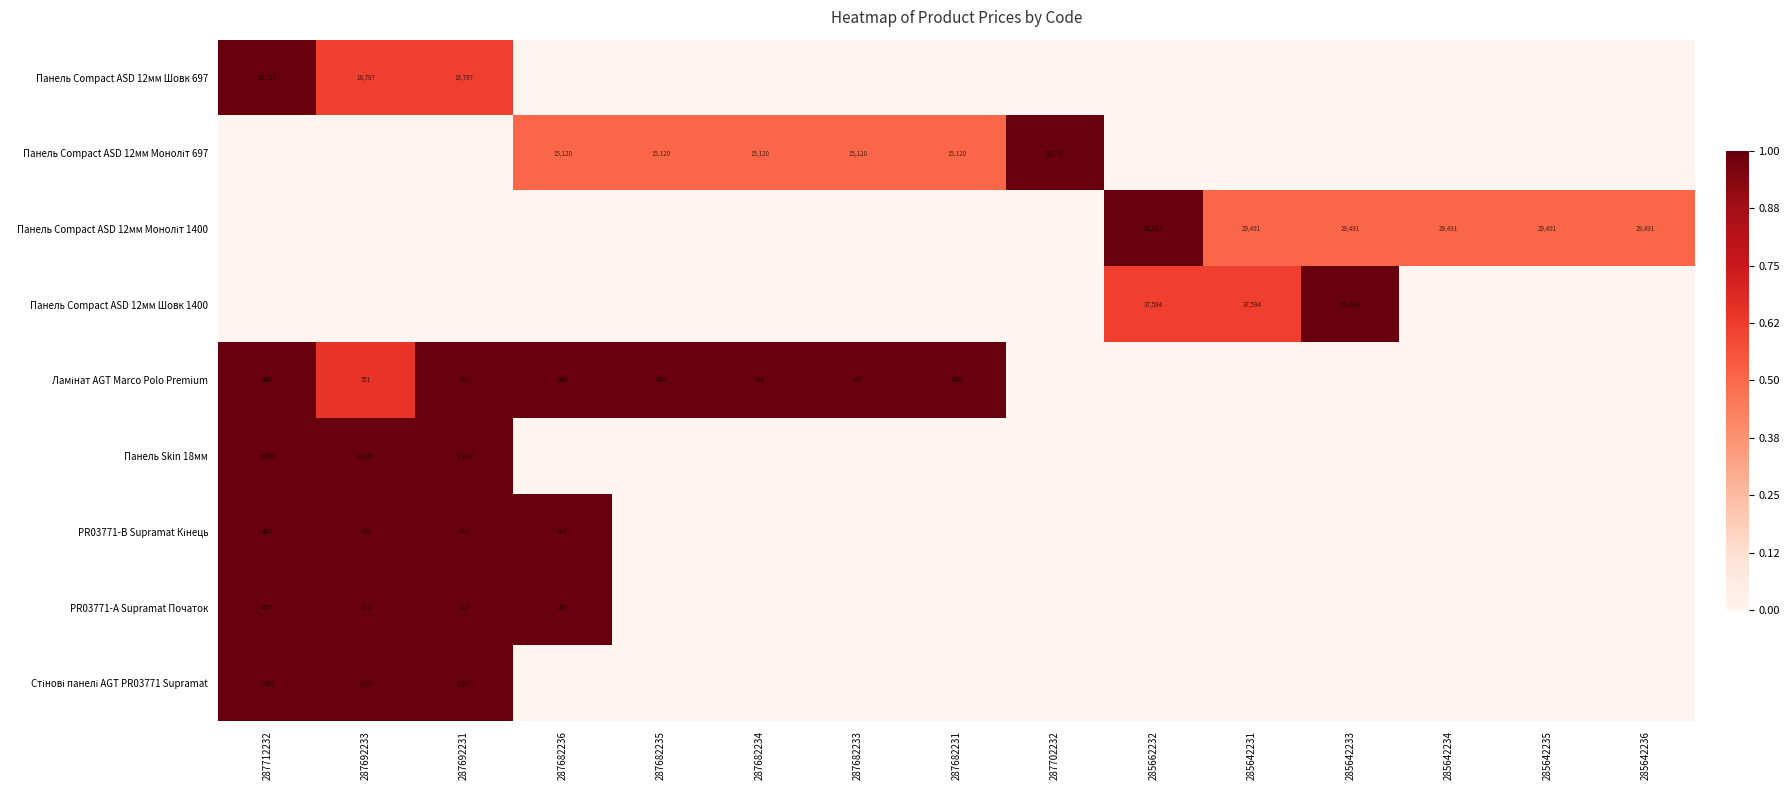

What is the difference between the highest and lowest values at 287682233?

1.0